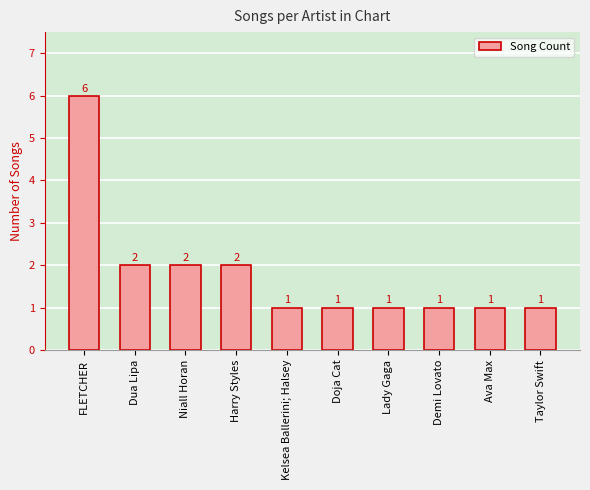

What is the difference between the maximum and minimum values?

5